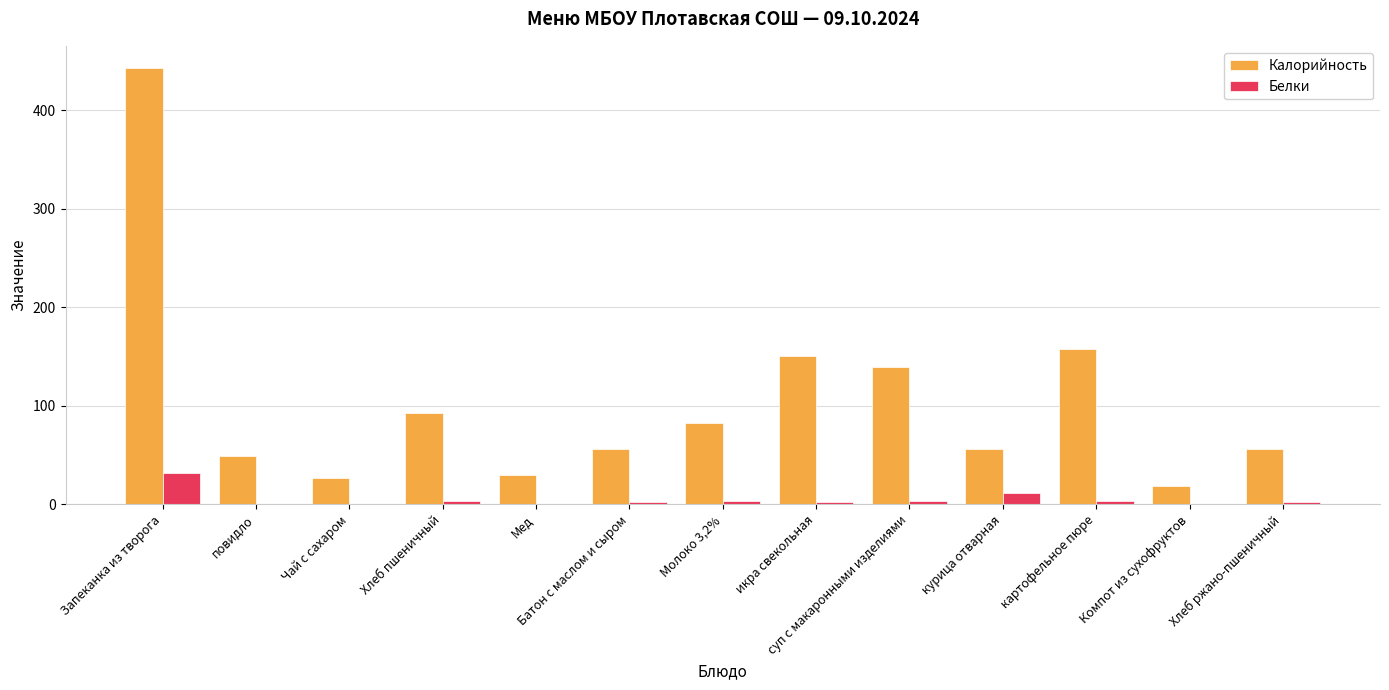

What is the average value of the Белки series?

4.9